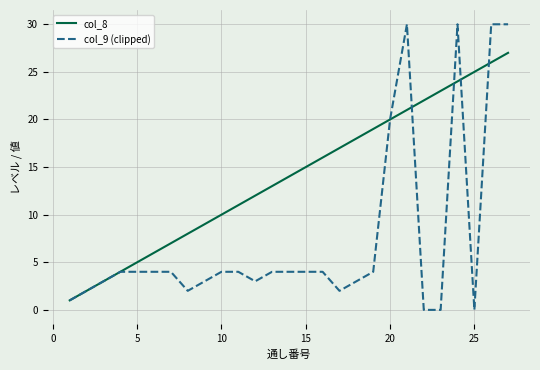

Reading left to right, list all the values displayed in this chart.

col_8: 1	2	3	4	5	6	7	8	9	10	11	12	13	14	15	16	17	18	19	20	21	22	23	24	25	26	27
col_9 (clipped): 1	2	3	4	4	4	4	2	3	4	4	3	4	4	4	4	2	3	4	20	30	0	0	30	0	30	30